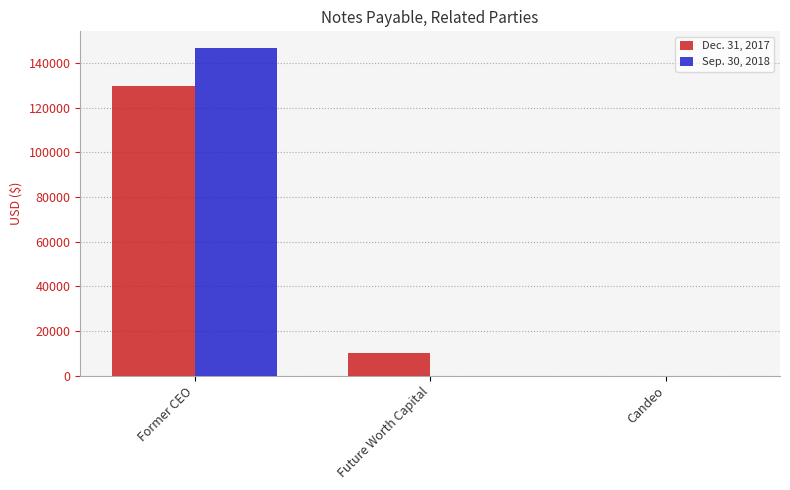

True or false: Dec. 31, 2017 has a value of 129871 at Former CEO.

True